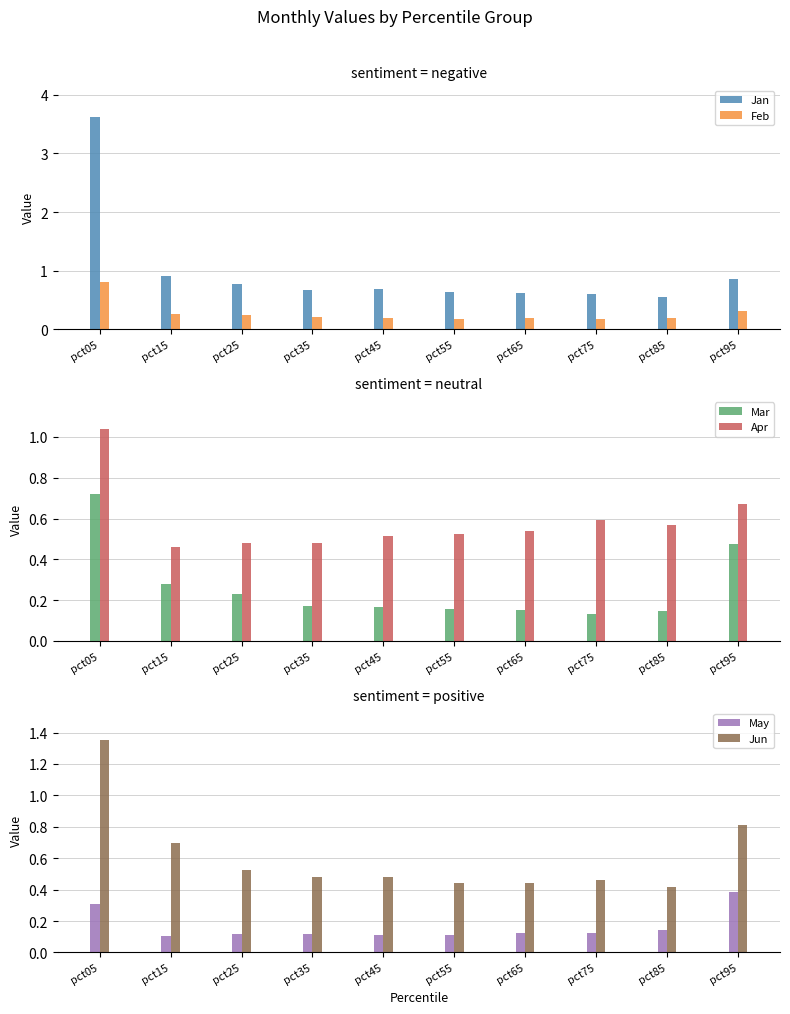

Is the value of Feb at pct25 greater than the value of Jun at pct85?

No